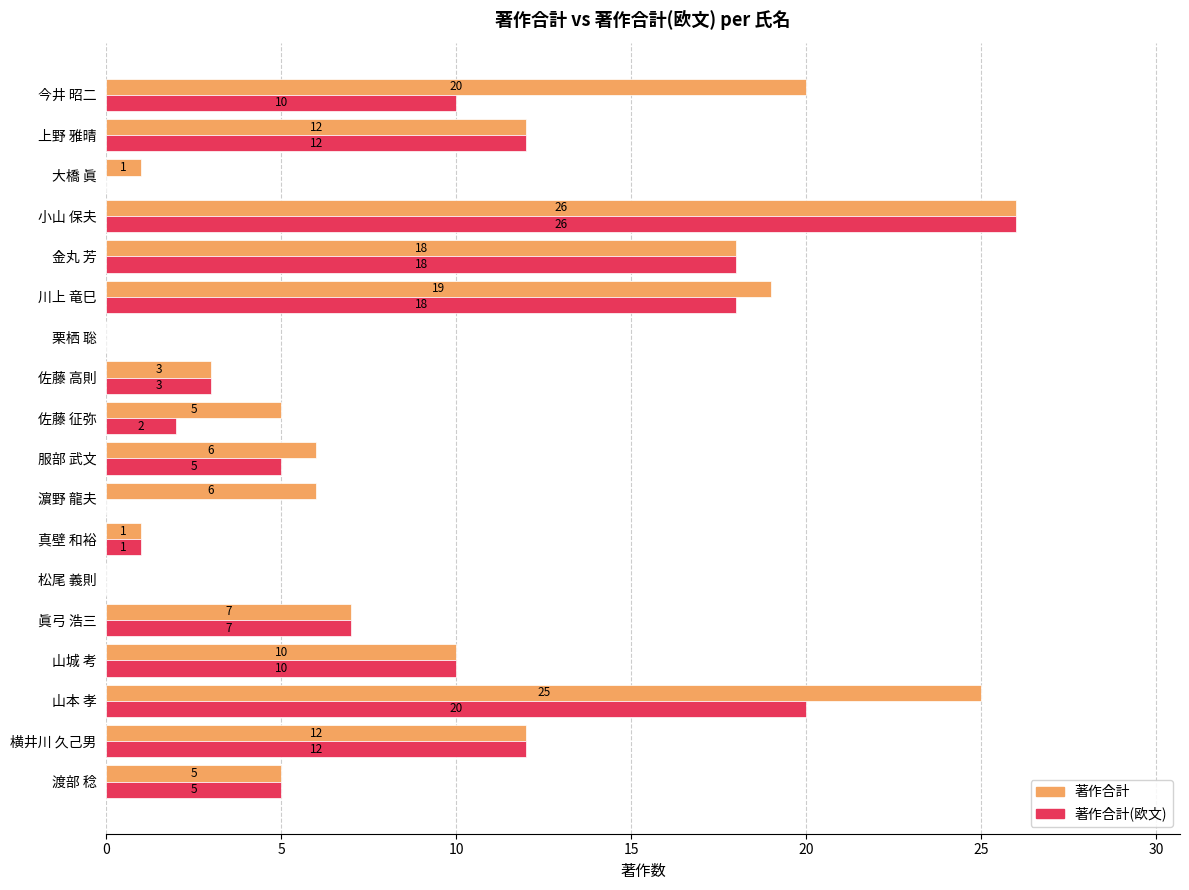

Is it true that 著作合計 equals 5 at 今井 昭二?

False